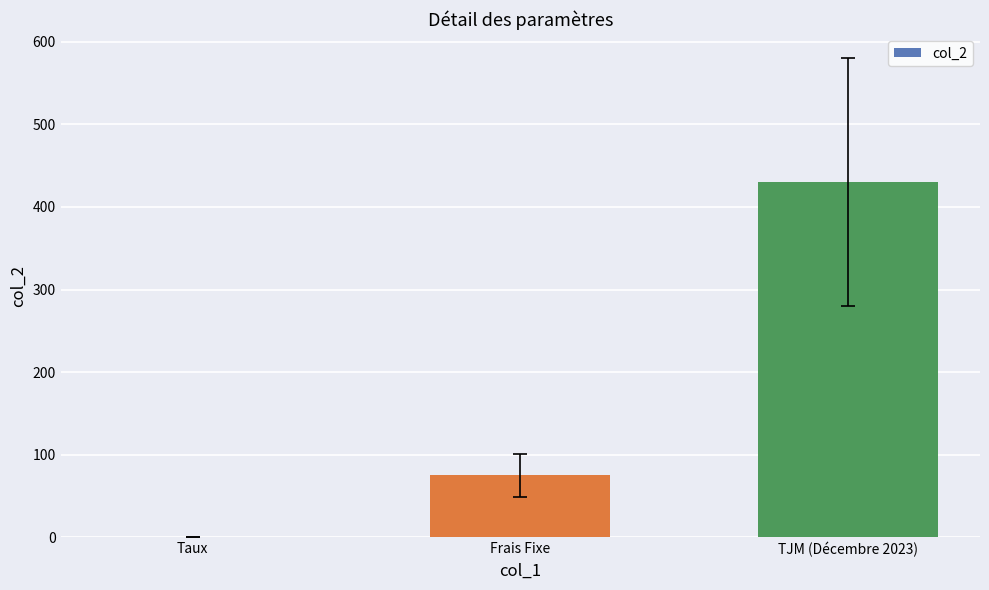

Reading left to right, list all the values displayed in this chart.

0.1	75.0	430.0